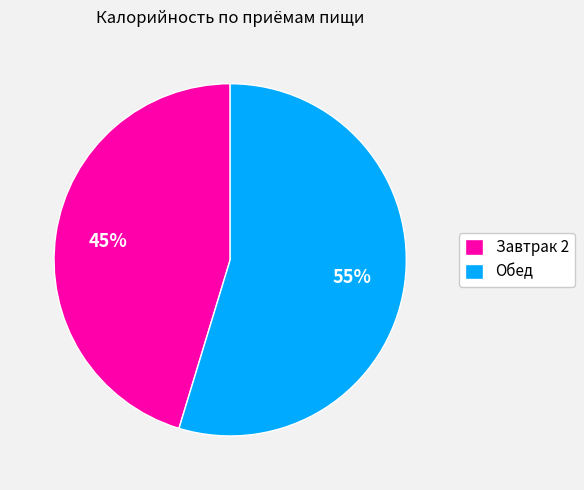

Combined, do Обед and Завтрак 2 account for over 50%?

Yes